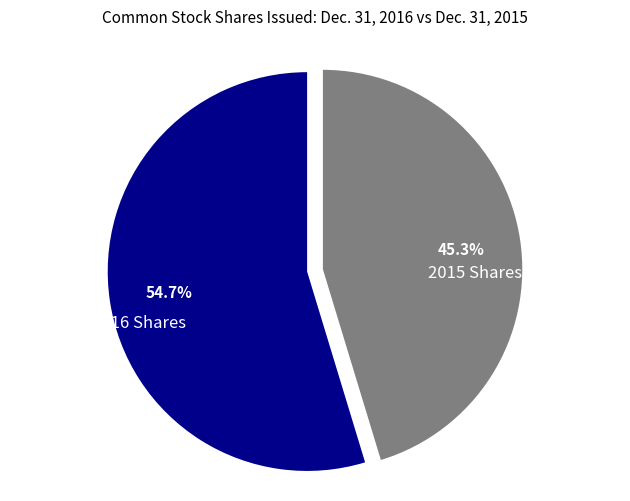

Does any single category account for the majority?

Yes